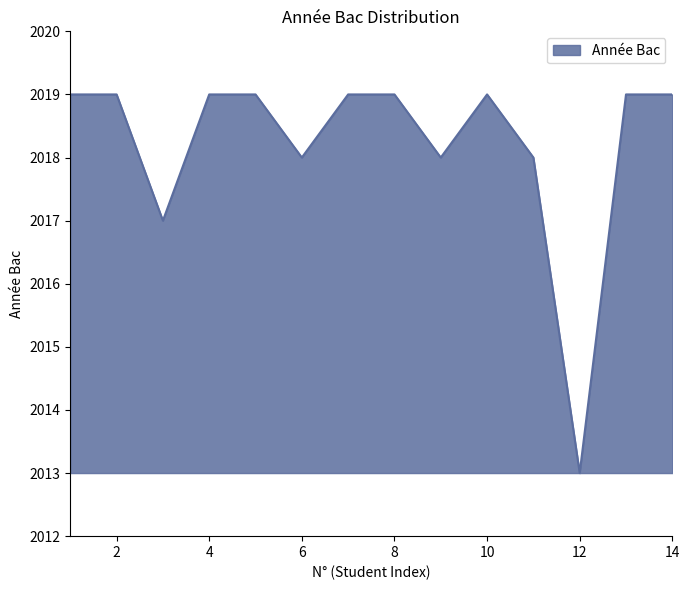

What is the smallest value displayed?

2013